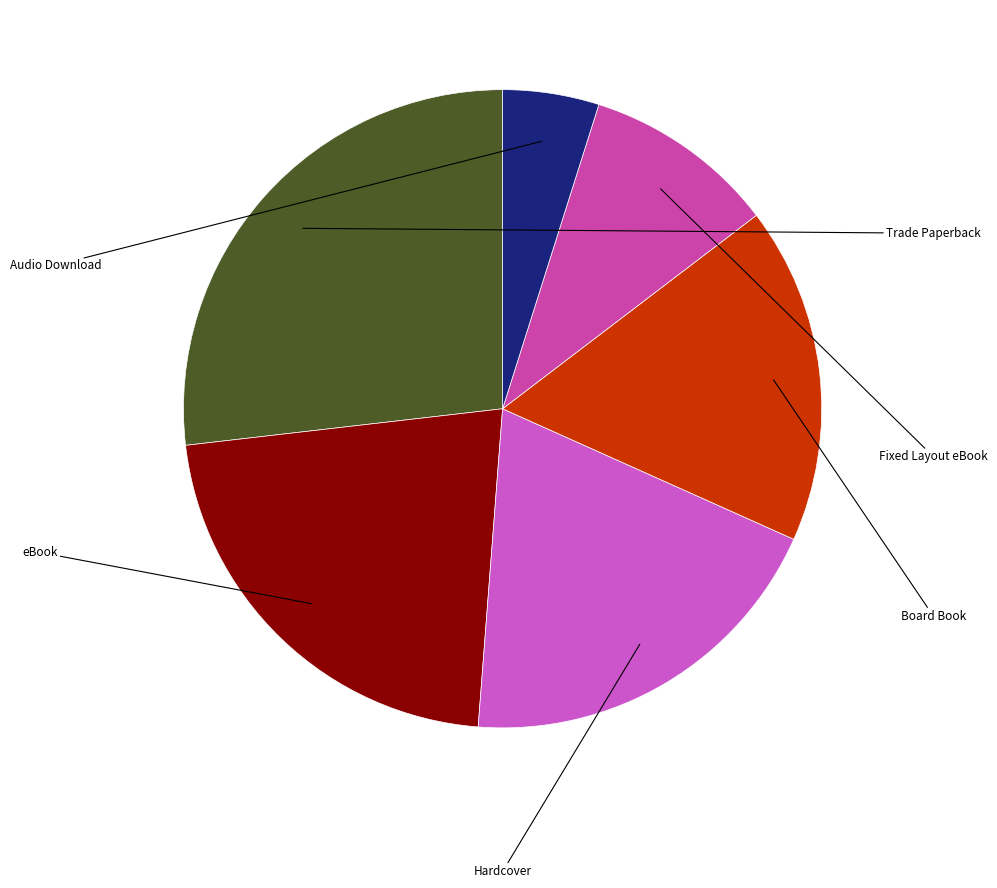

Combined, what portion of the pie is Audio Download and eBook?

26.8%